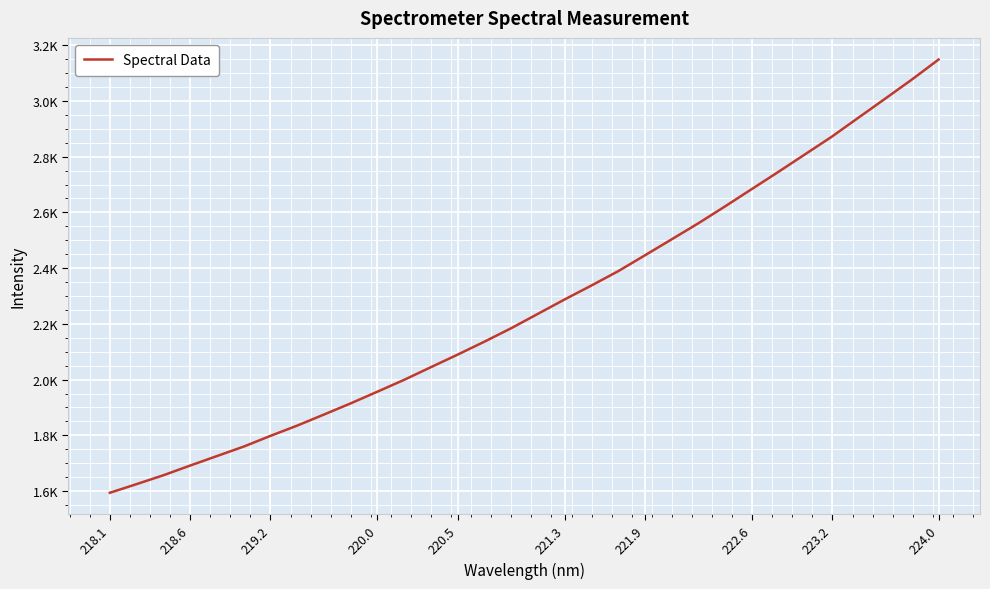

Does the chart have visible grid lines?

Yes